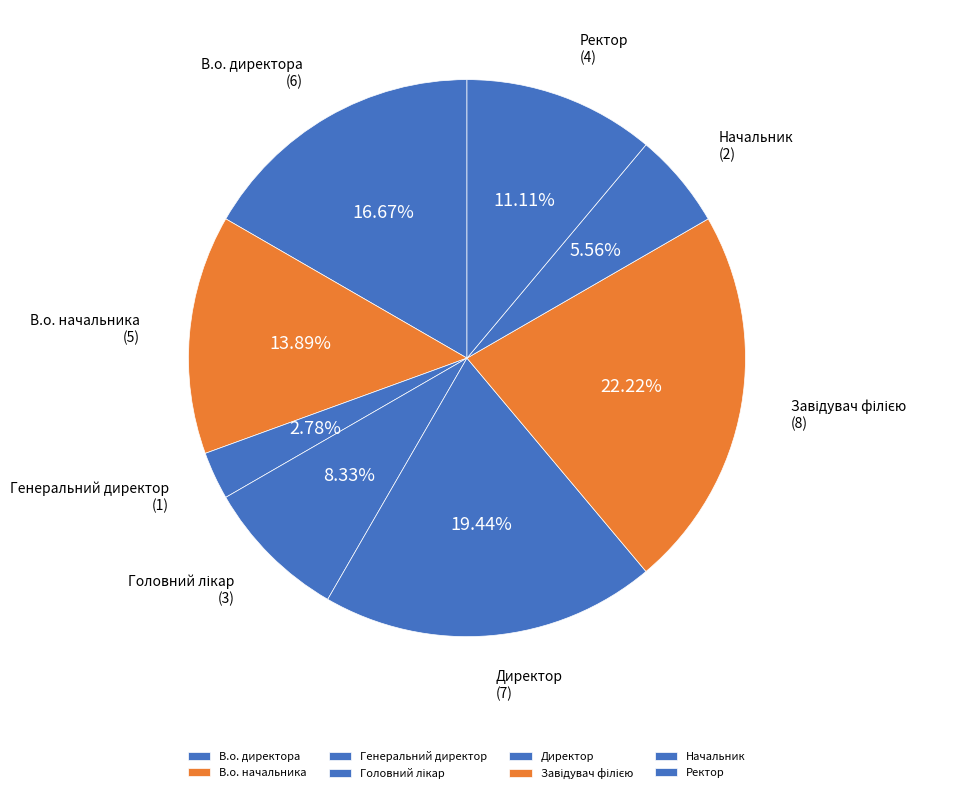

Which slice is the smallest?

Генеральний директор